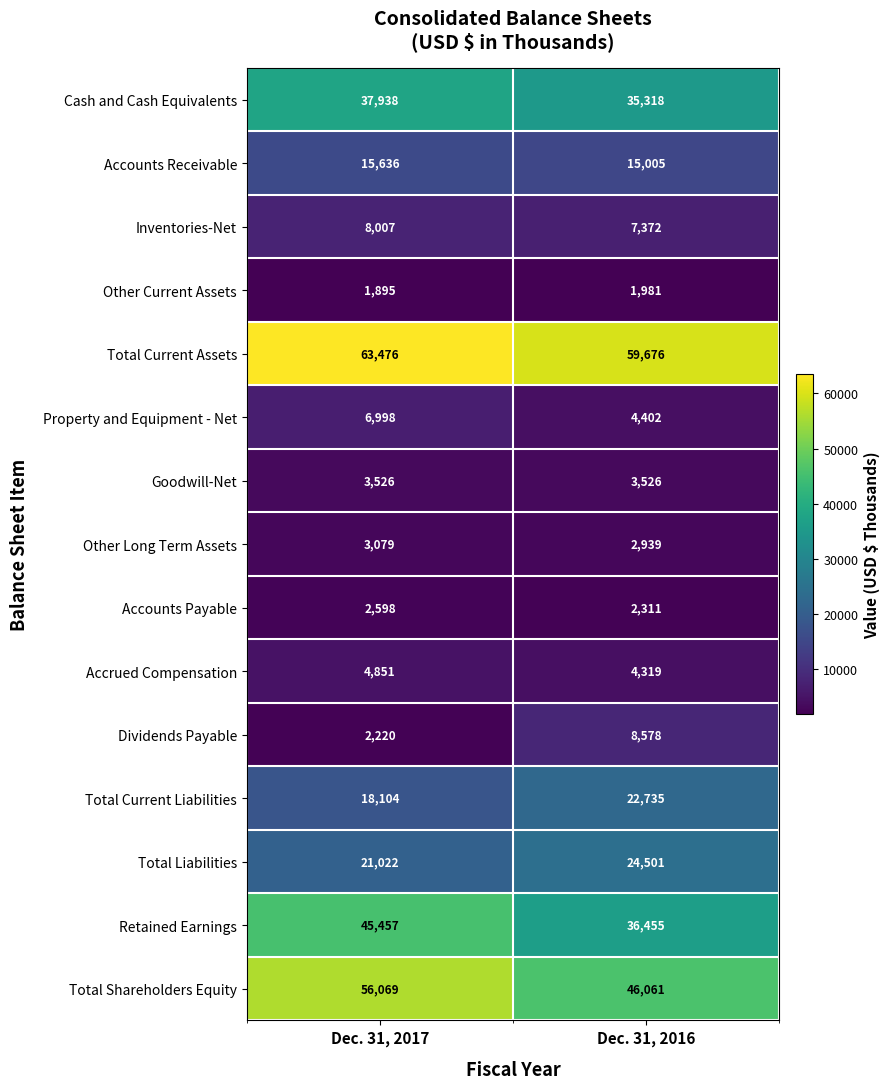

At how many categories does at least one series exceed 24293?

2